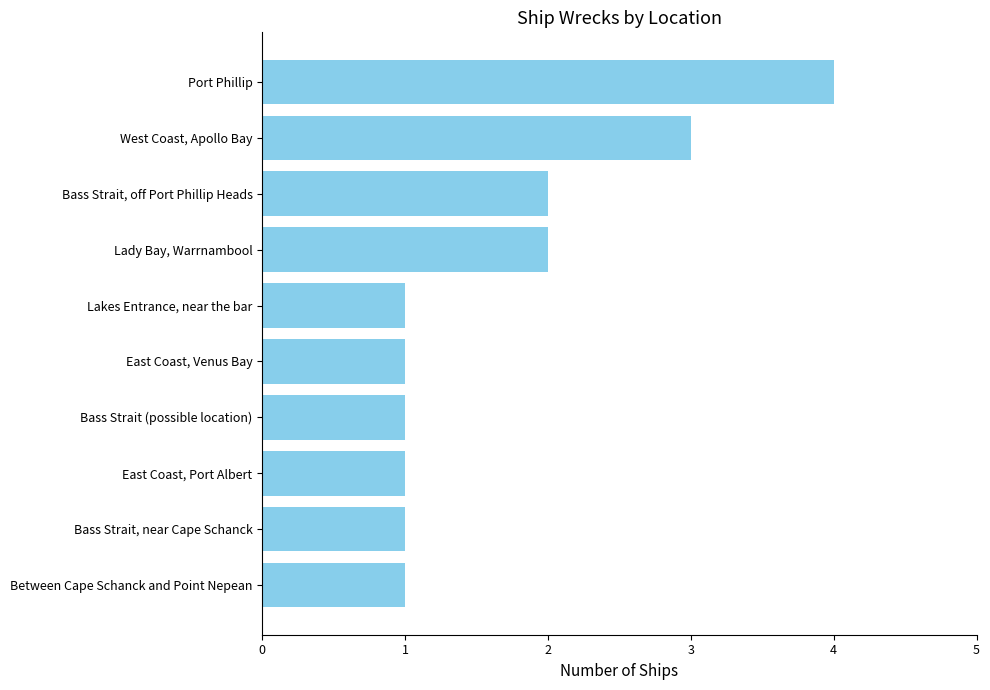

The chart shows a value of 1 at Bass Strait (possible location). True or false?

True